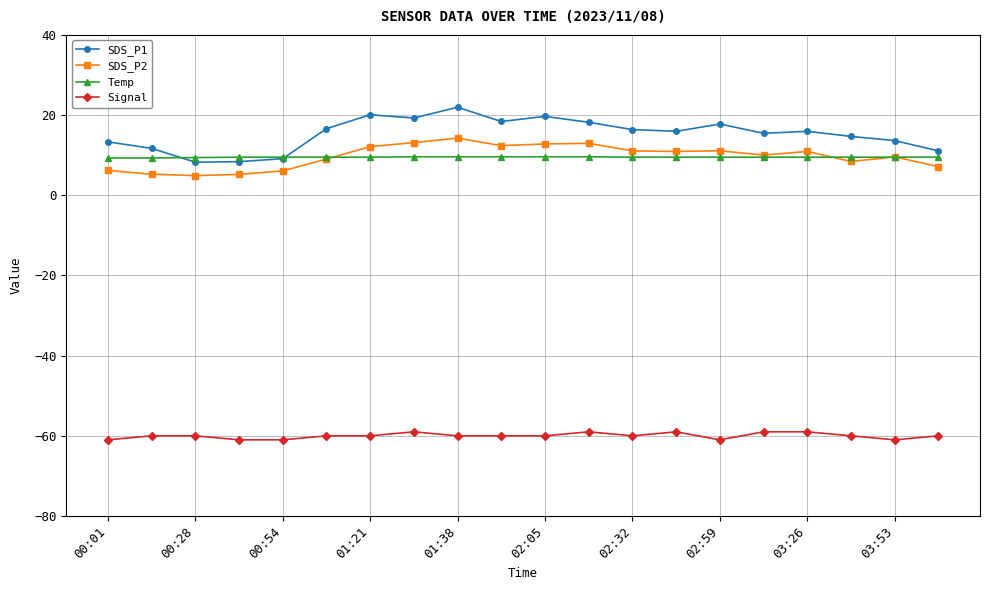

Which series has the widest spread of values?

SDS_P1